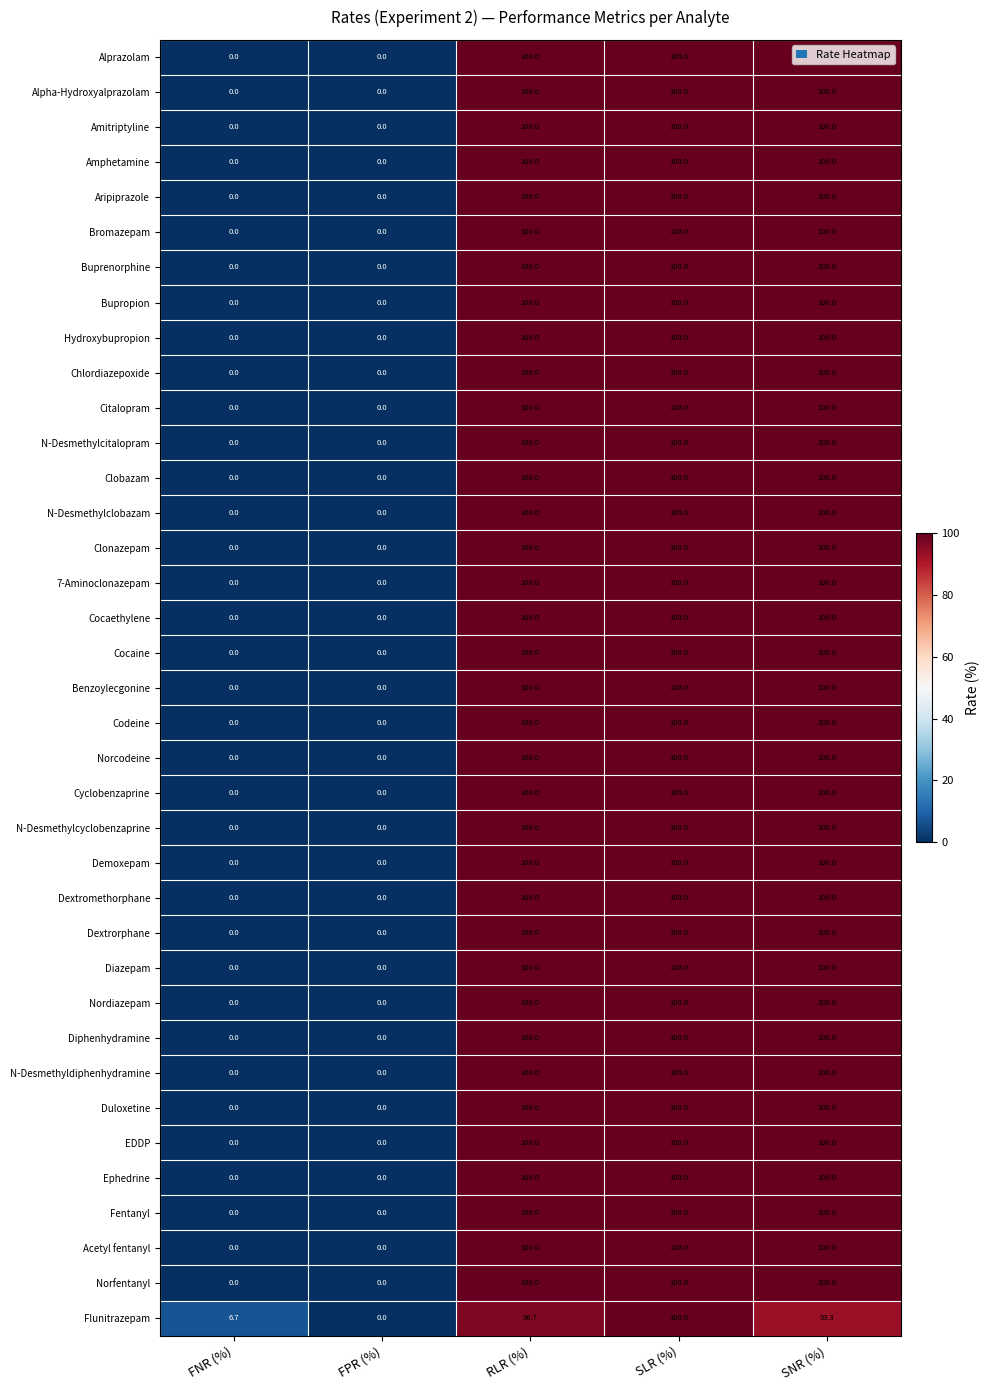

What is the sum of all N-Desmethylclobazam values?

300.0